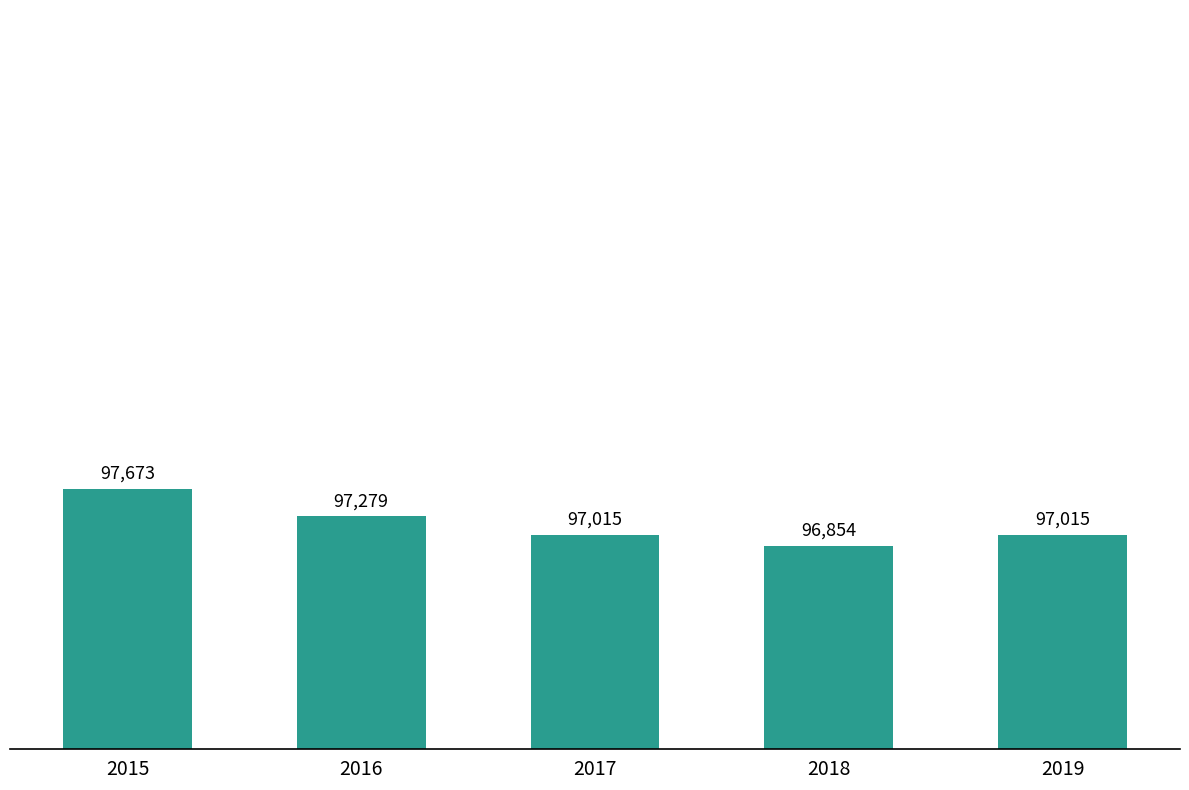

Where does the data first go above 97015?

2015